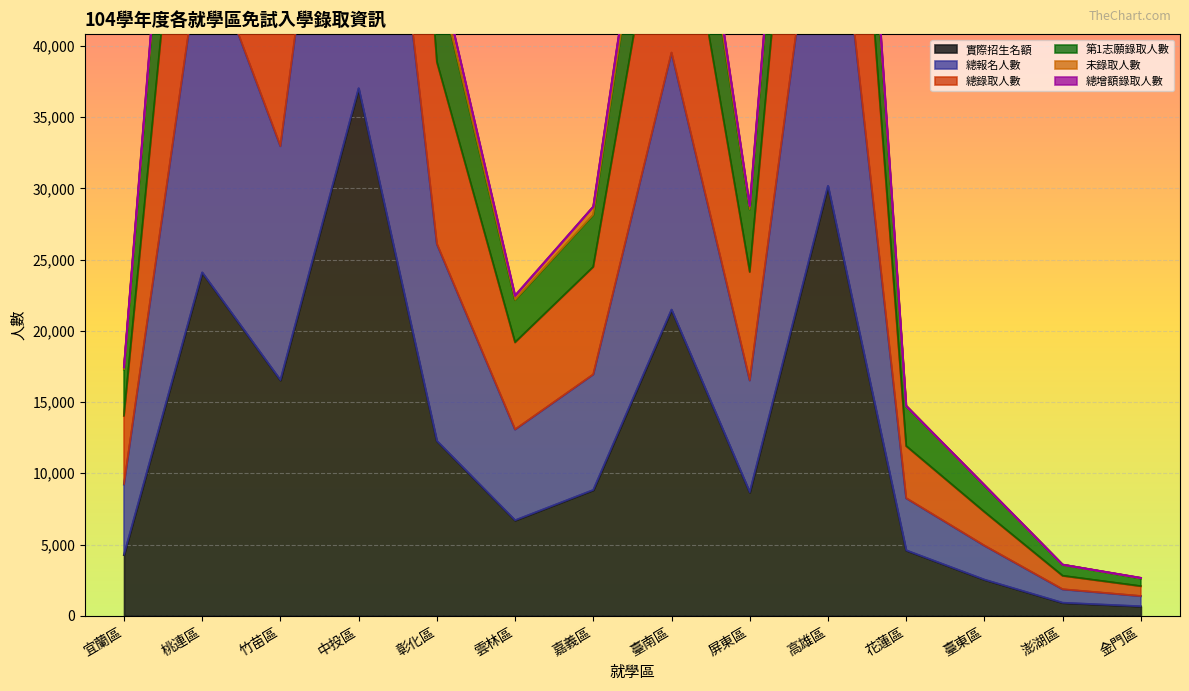

Between 中投區 and 金門區, which is larger?

中投區